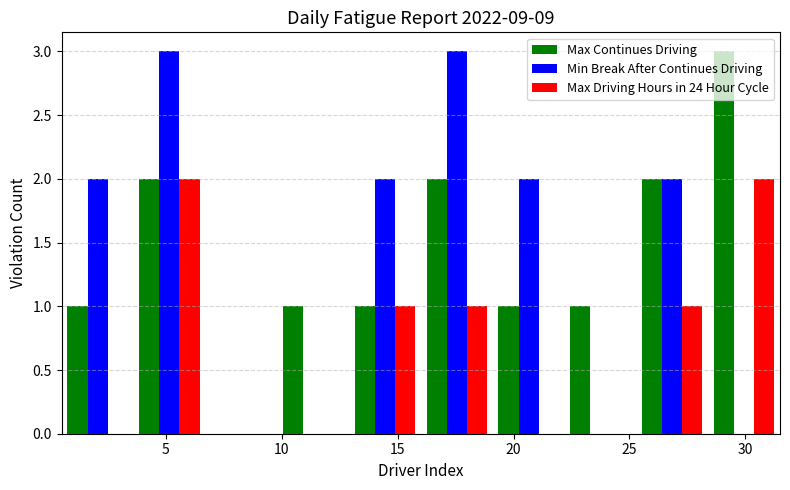

Reading left to right, transcribe this chart: for each range on the x-axis, give the height of each series' bar. Neither the bar edges nor the heights are printed on the chart, so give them approximately, as read against the axes.

0.5 to 3.6: Max Continues Driving=1	Min Break After Continues Driving=2	Max Driving Hours in 24 Hour Cycle=0
3.6 to 6.7: Max Continues Driving=2	Min Break After Continues Driving=3	Max Driving Hours in 24 Hour Cycle=2
6.7 to 9.8: Max Continues Driving=0	Min Break After Continues Driving=0	Max Driving Hours in 24 Hour Cycle=0
9.8 to 12.9: Max Continues Driving=1	Min Break After Continues Driving=0	Max Driving Hours in 24 Hour Cycle=0
12.9 to 16.0: Max Continues Driving=1	Min Break After Continues Driving=2	Max Driving Hours in 24 Hour Cycle=1
16.0 to 19.1: Max Continues Driving=2	Min Break After Continues Driving=3	Max Driving Hours in 24 Hour Cycle=1
19.1 to 22.2: Max Continues Driving=1	Min Break After Continues Driving=2	Max Driving Hours in 24 Hour Cycle=0
22.2 to 25.3: Max Continues Driving=1	Min Break After Continues Driving=0	Max Driving Hours in 24 Hour Cycle=0
25.3 to 28.4: Max Continues Driving=2	Min Break After Continues Driving=2	Max Driving Hours in 24 Hour Cycle=1
28.4 to 31.5: Max Continues Driving=3	Min Break After Continues Driving=0	Max Driving Hours in 24 Hour Cycle=2